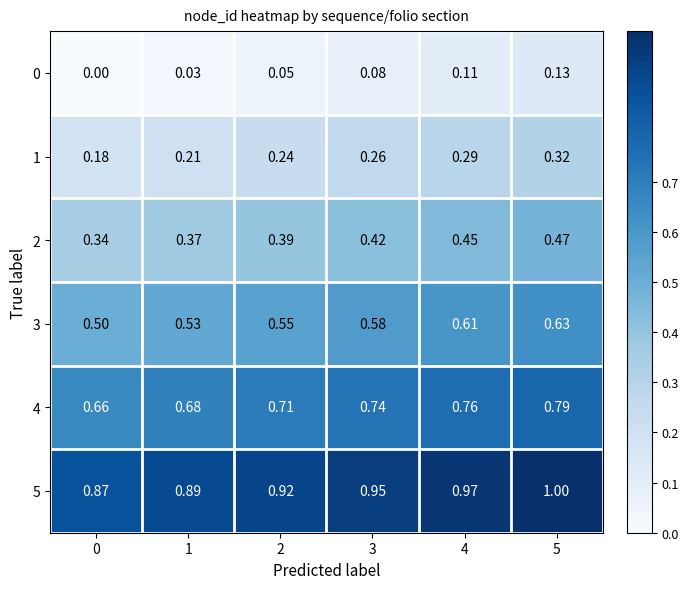

How many categories are shown in the chart?

6